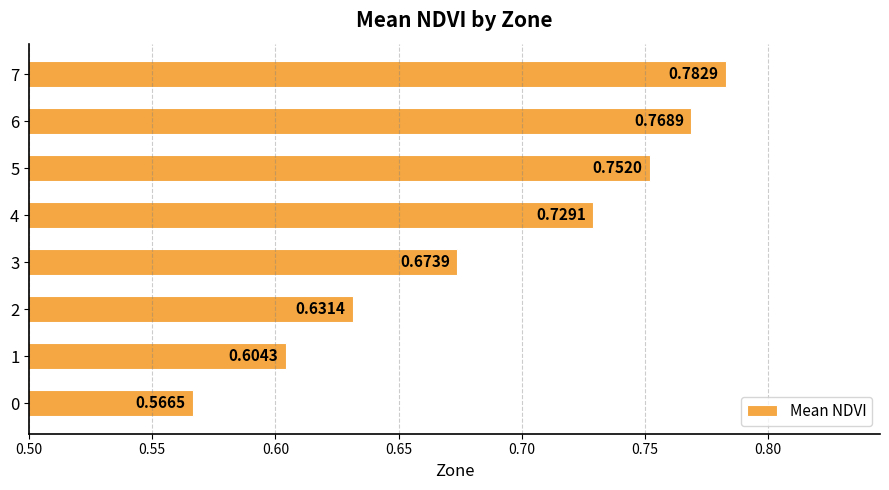

What is the sum of all values?

5.5